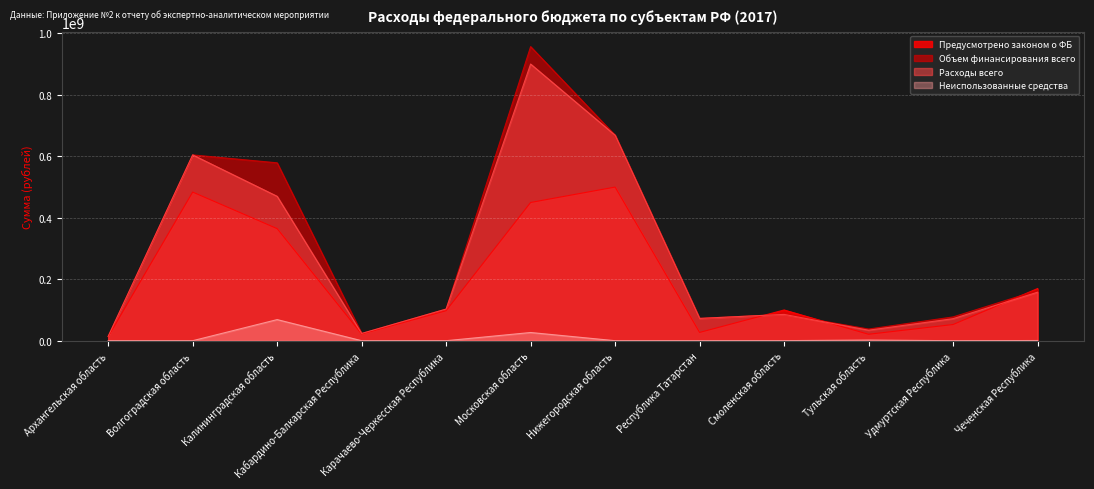

How many lines are shown in the chart?

4